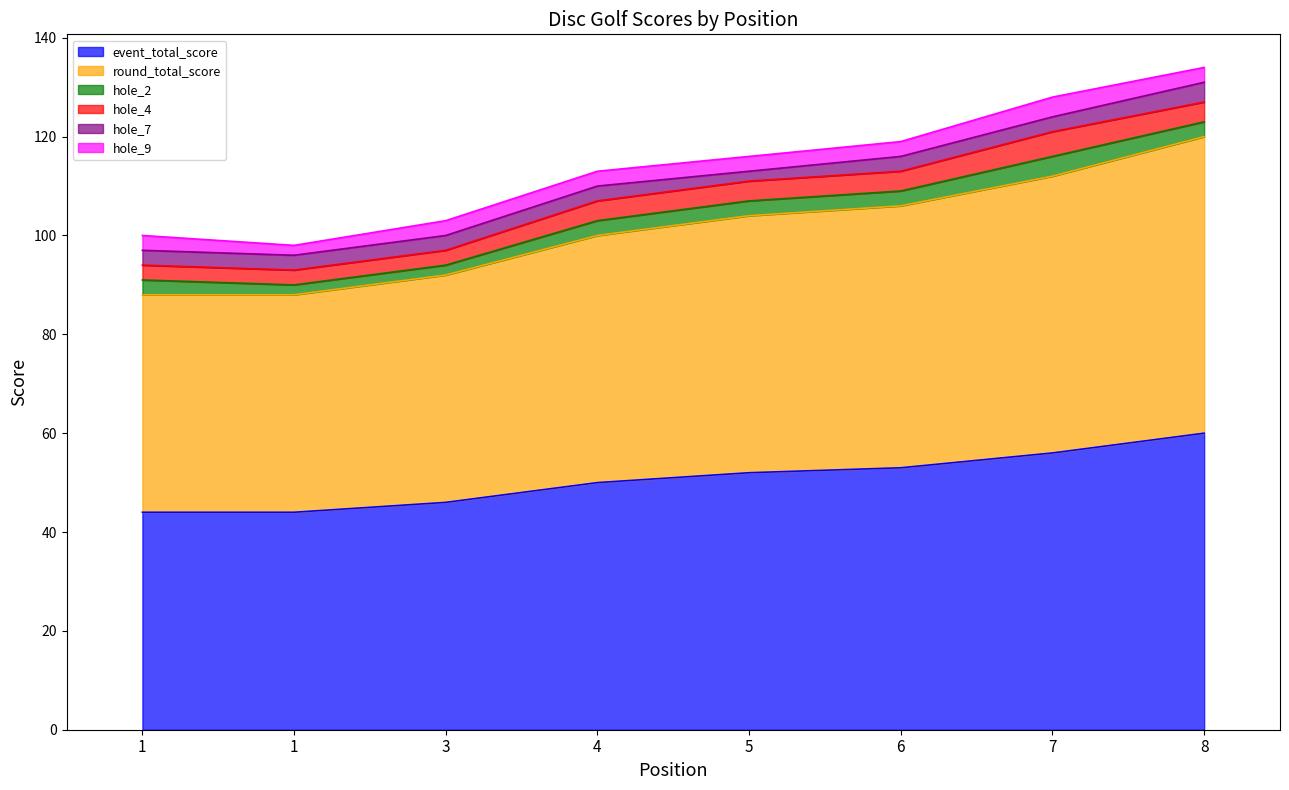

Where does the hole_9 series first go above 3?

7